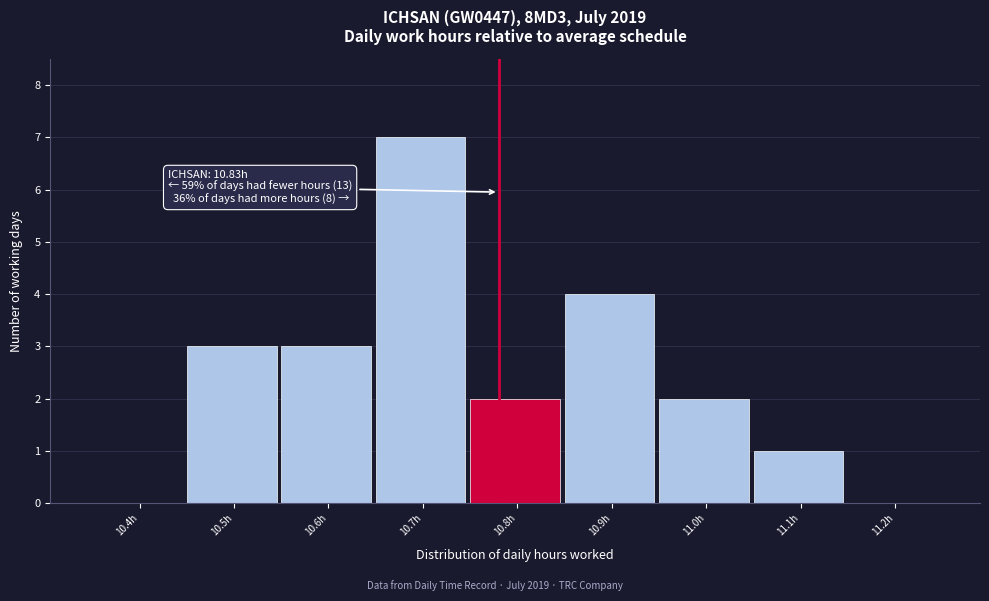

Reading right to left, what are all the values shown in this chart?

11.2h=0	11.1h=1	11.0h=2	10.9h=4	10.8h=2	10.7h=7	10.6h=3	10.5h=3	10.4h=0